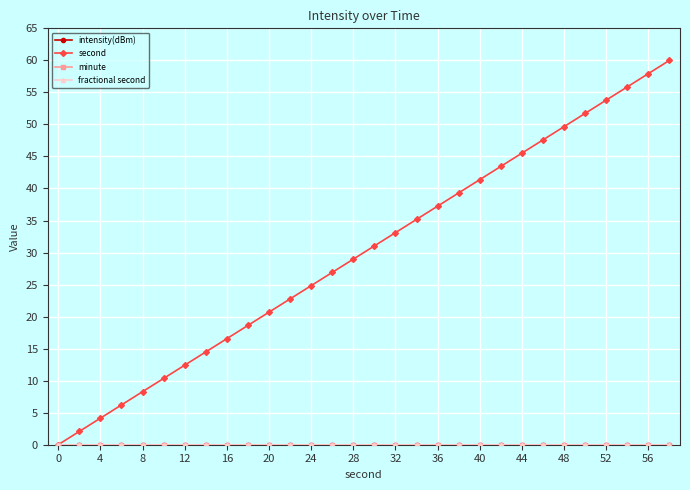

At how many categories does at least one series exceed 34?

13